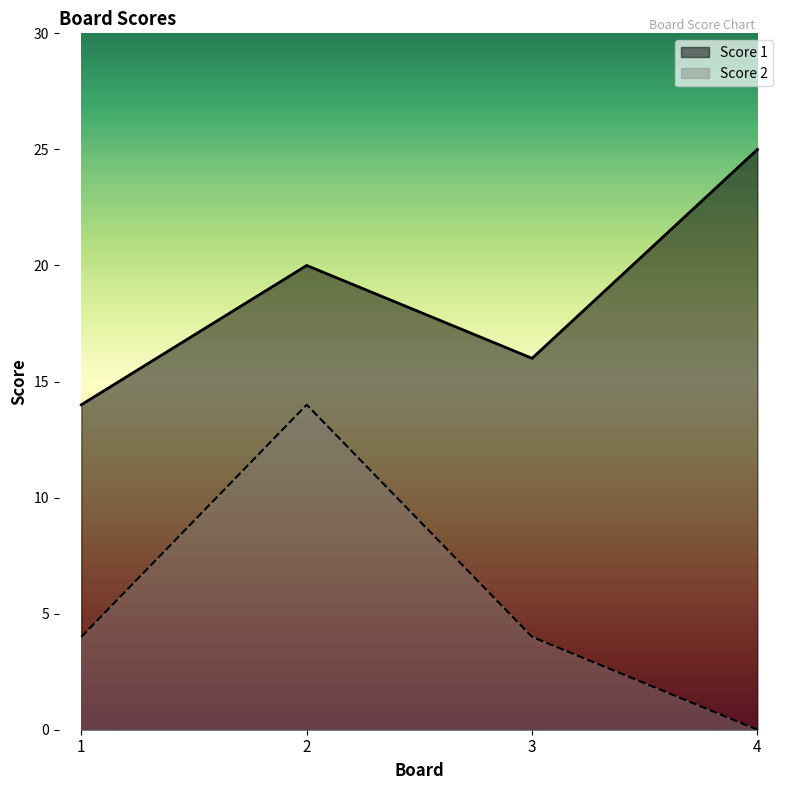

How many data points in Score 1 are above 20?

1